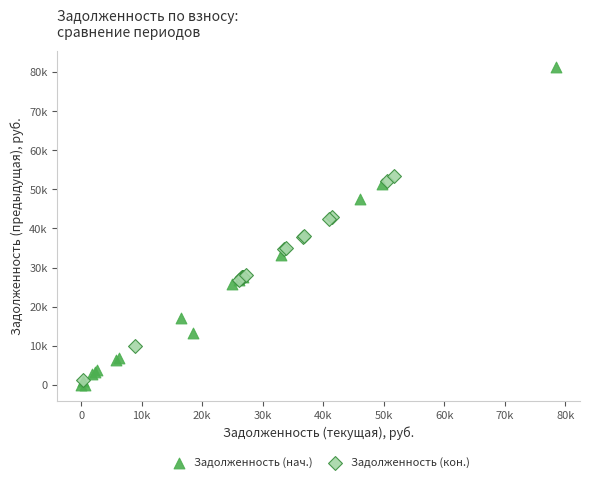

Which series contains the highest Y value?

Задолженность (нач.)